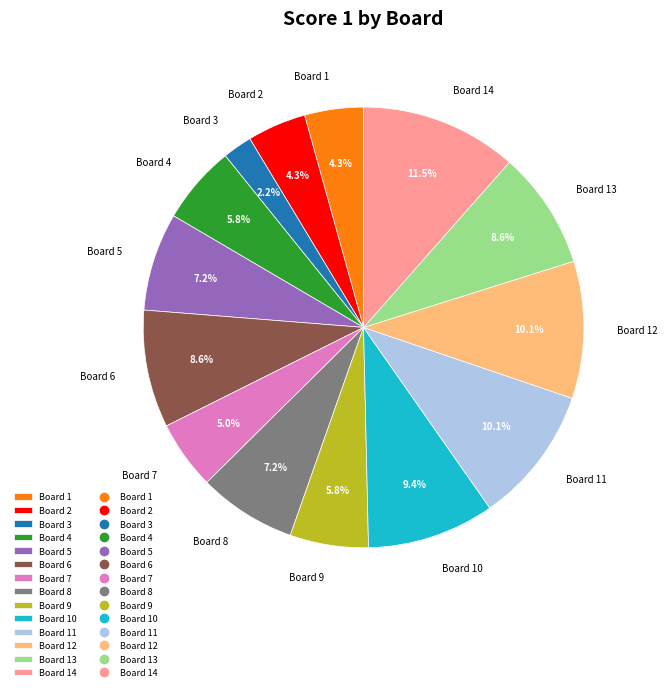

What portion of the pie excludes Board 9?

94.2%